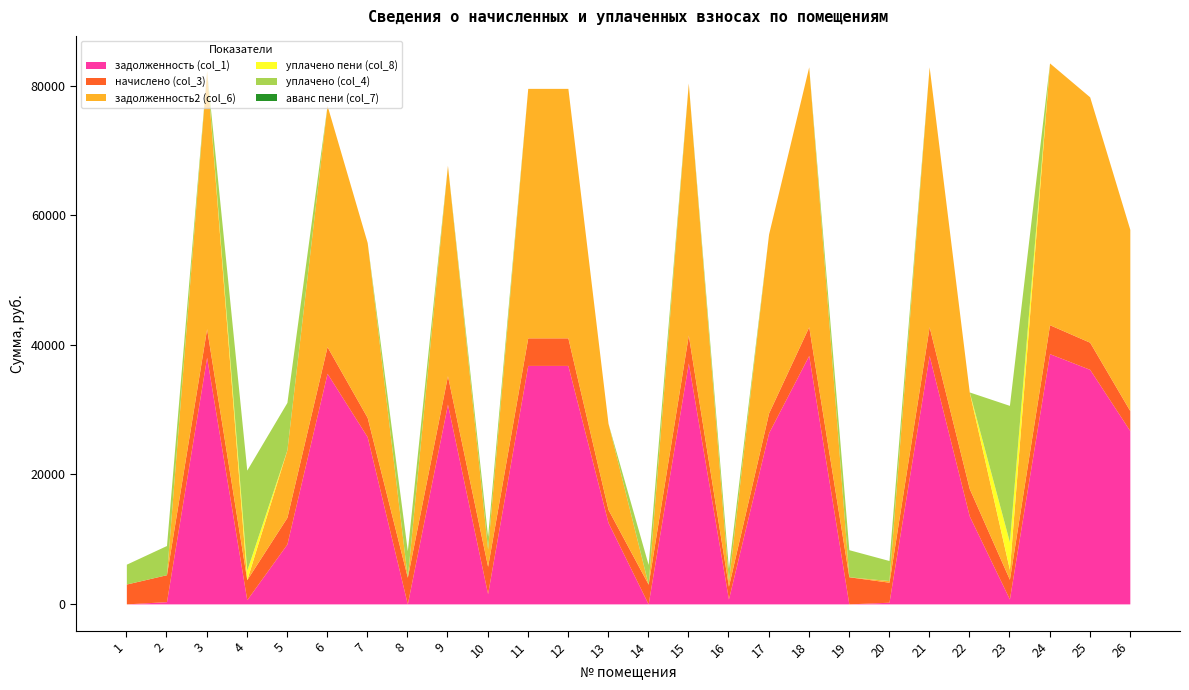

Rank the series by their maximum value, from highest to lowest.

задолженность2 (col_6), задолженность (col_1), уплачено (col_4), начислено (col_3), уплачено пени (col_8), аванс пени (col_7)